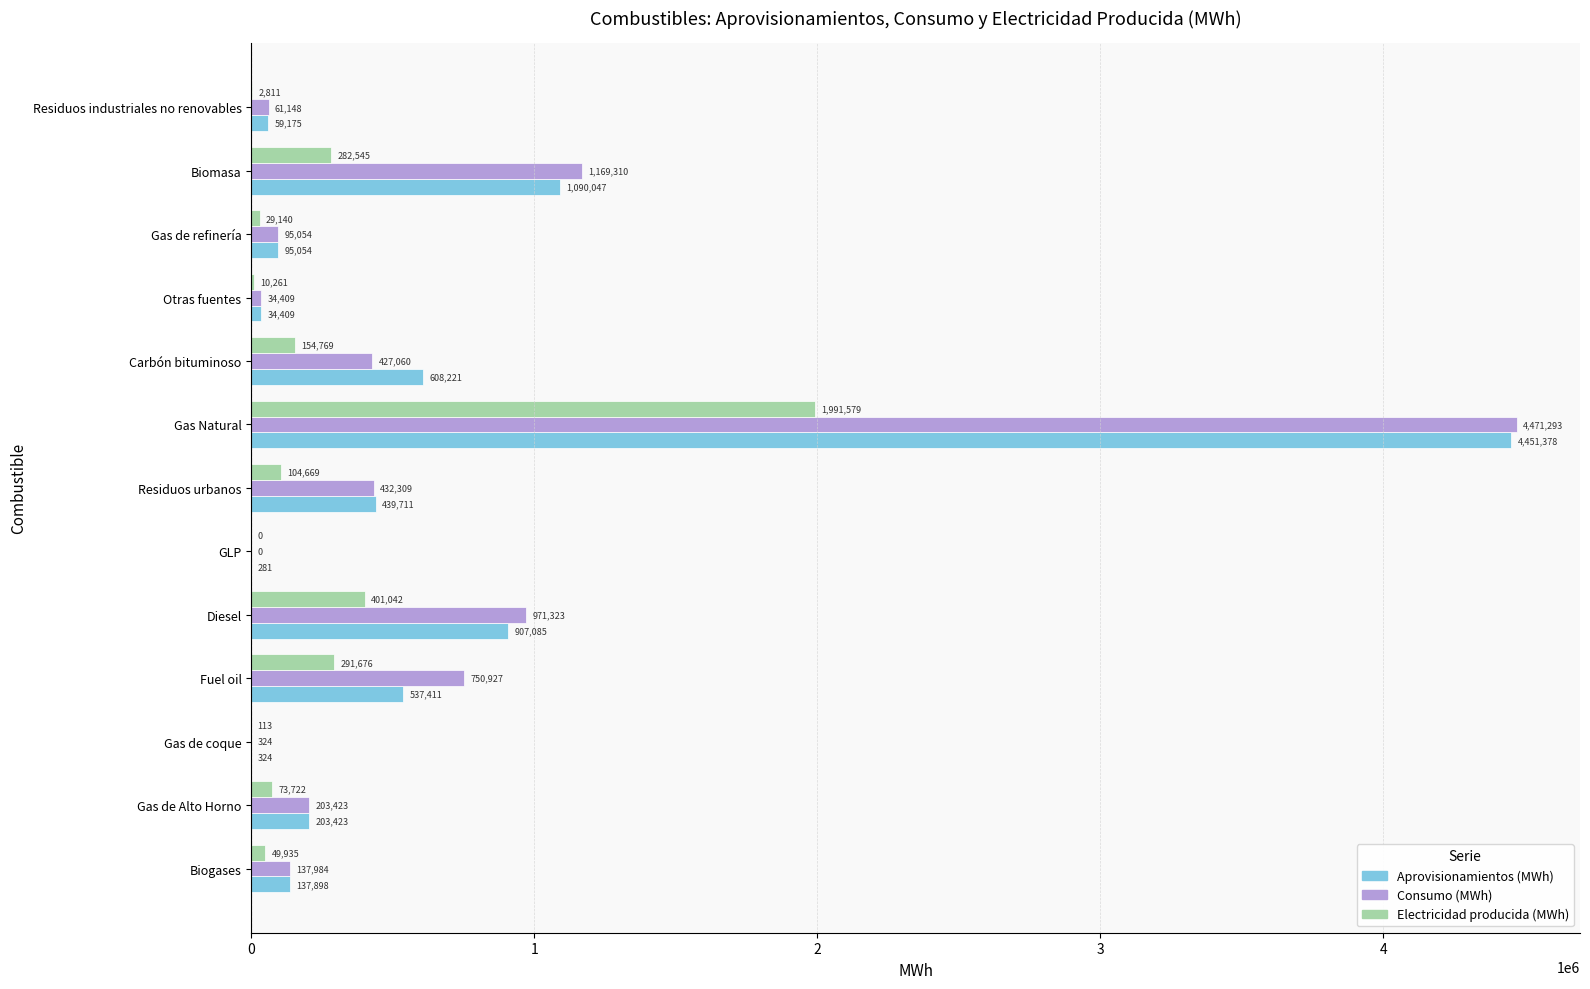

Which series changed the most between Diesel and Gas de refinería?

Consumo (MWh)